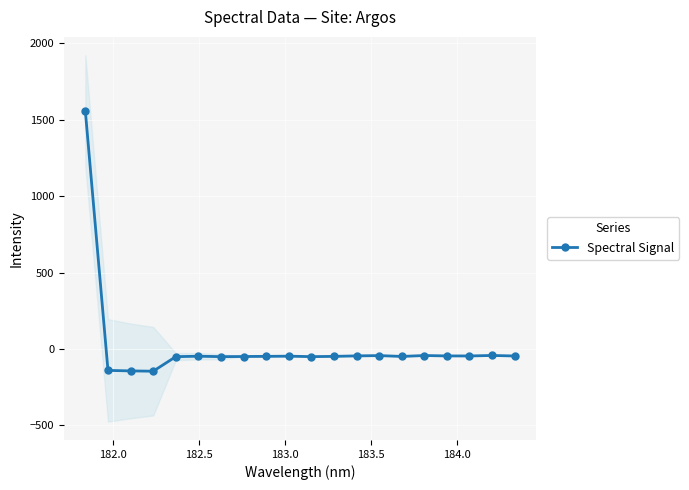

How many values are below -47?

12